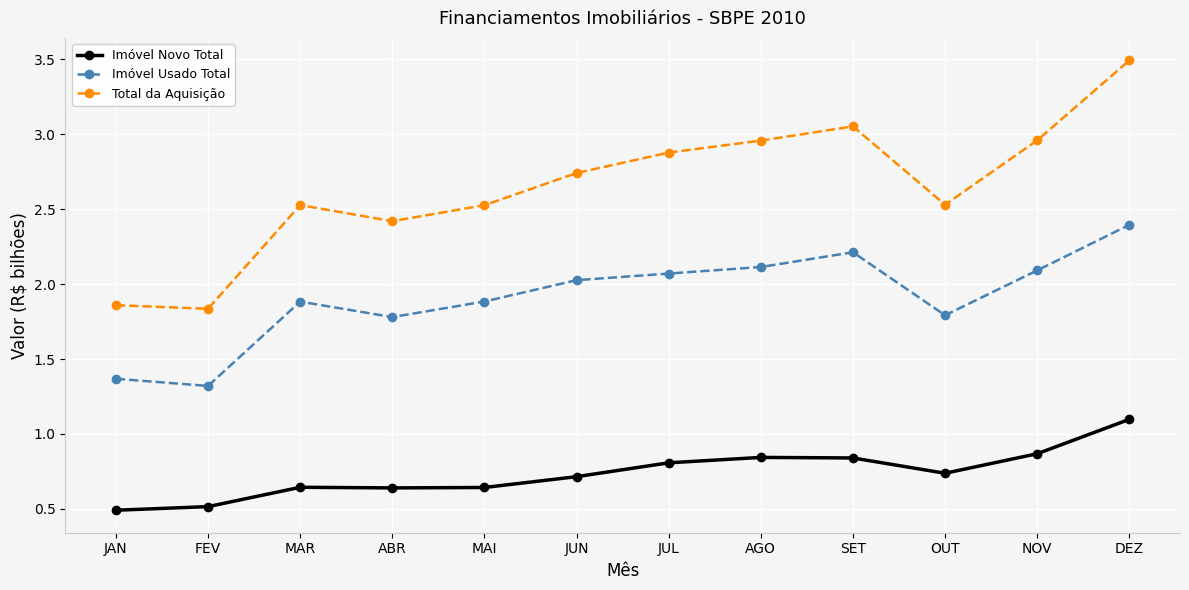

True or false: Imóvel Novo Total has a value of 0.2 at JAN.

False